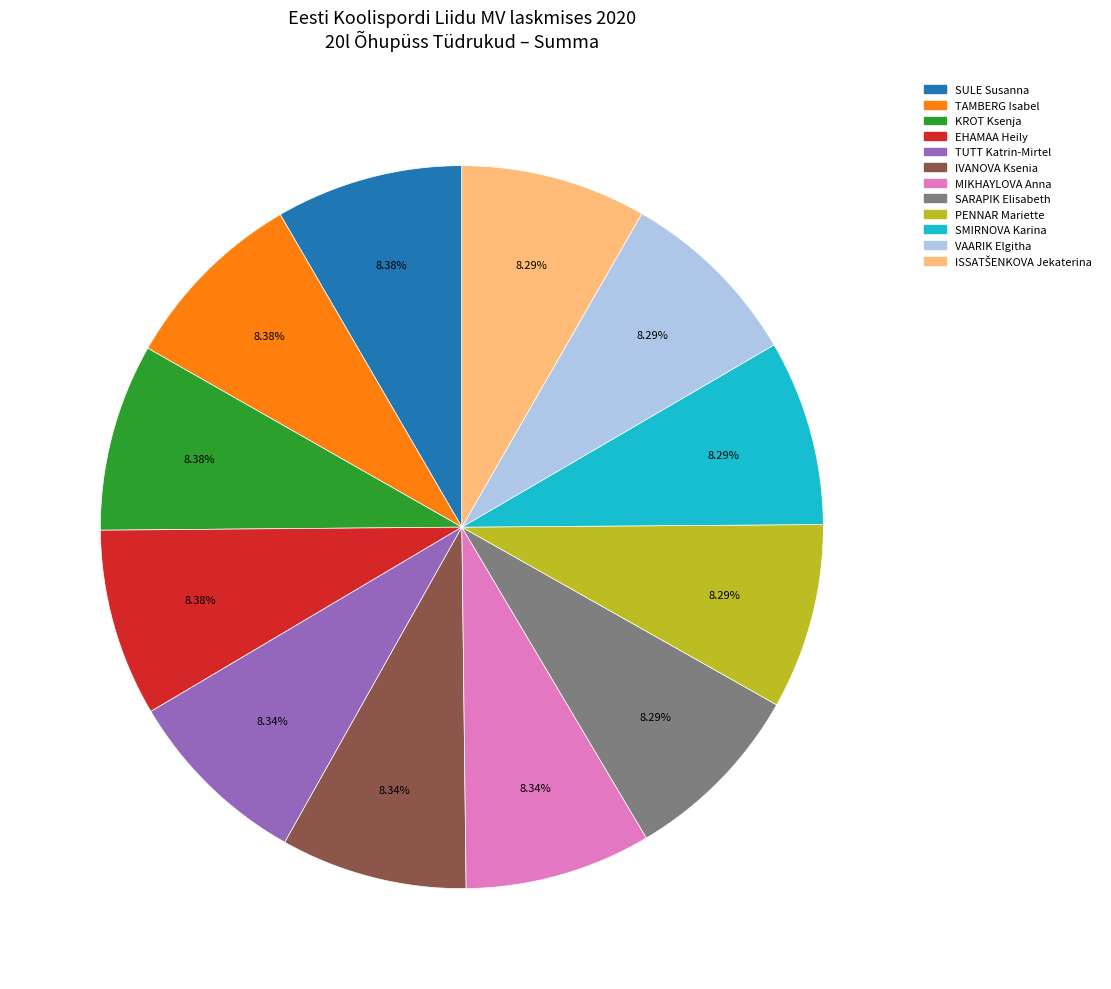

Do SULE Susanna and MIKHAYLOVA Anna together represent more than half of the pie?

No